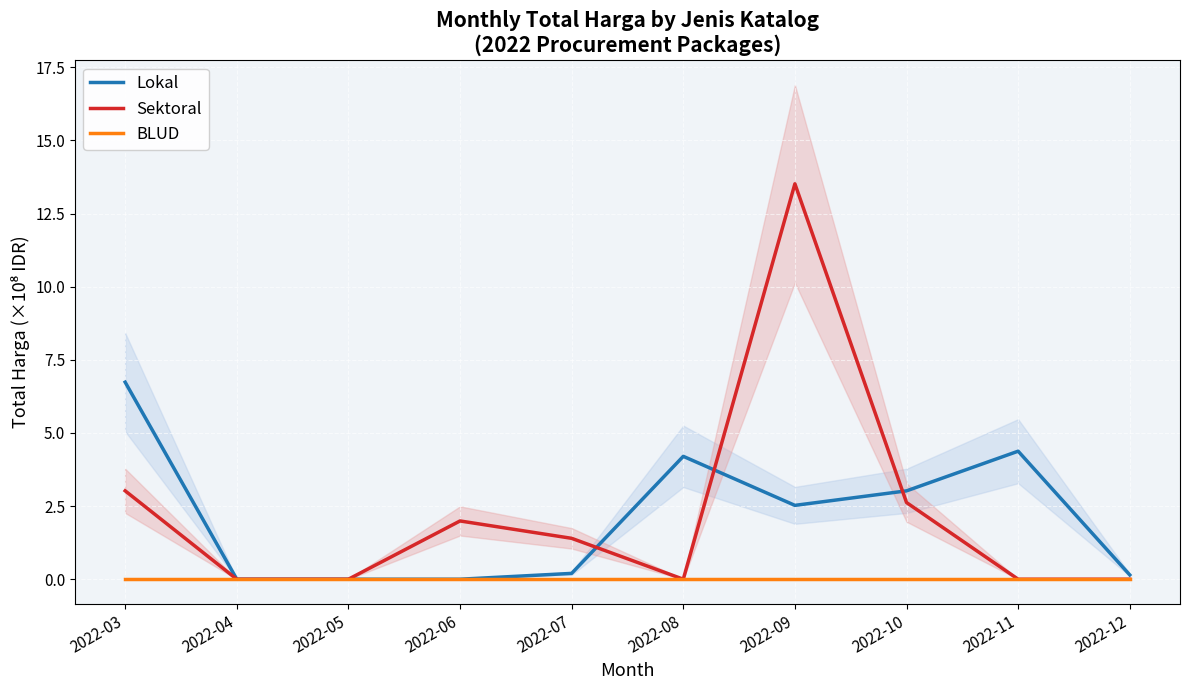

Count the number of categories in the chart.

10